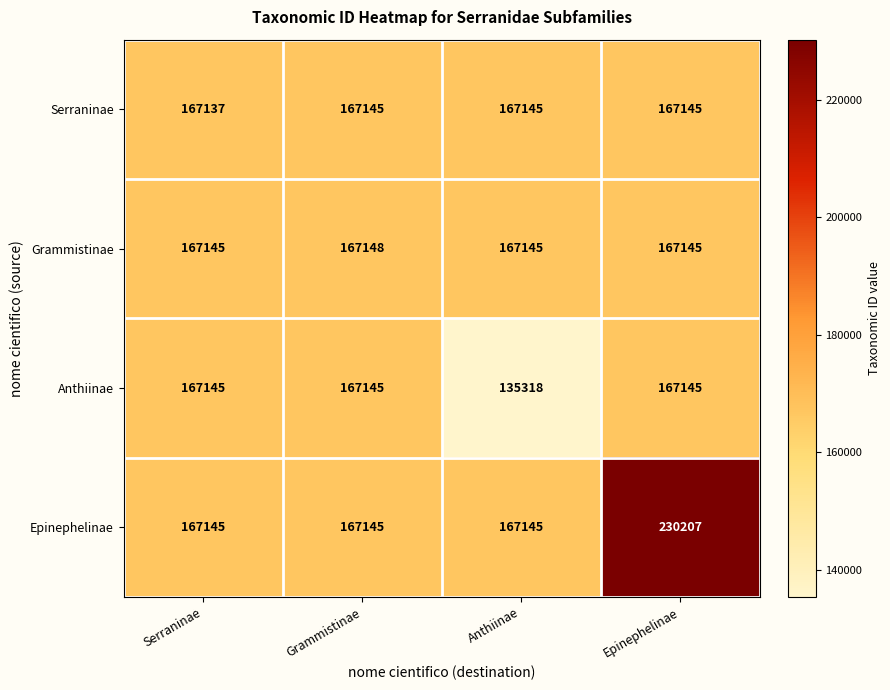

At which category does the chart reach its peak across all series?

Epinephelinae